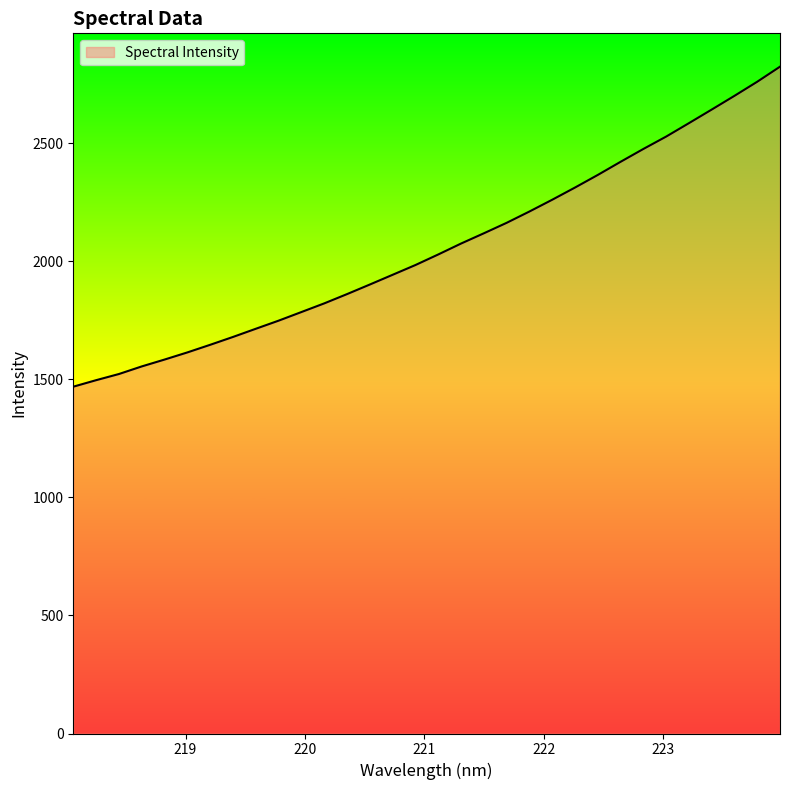

What is the minimum value shown in the chart?

1468.9